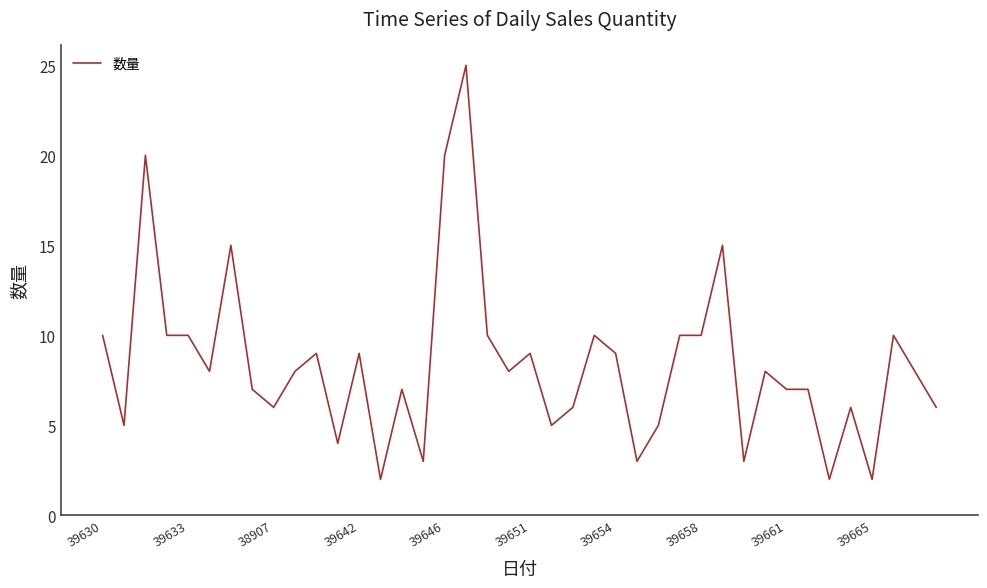

What is the greatest value displayed?

25